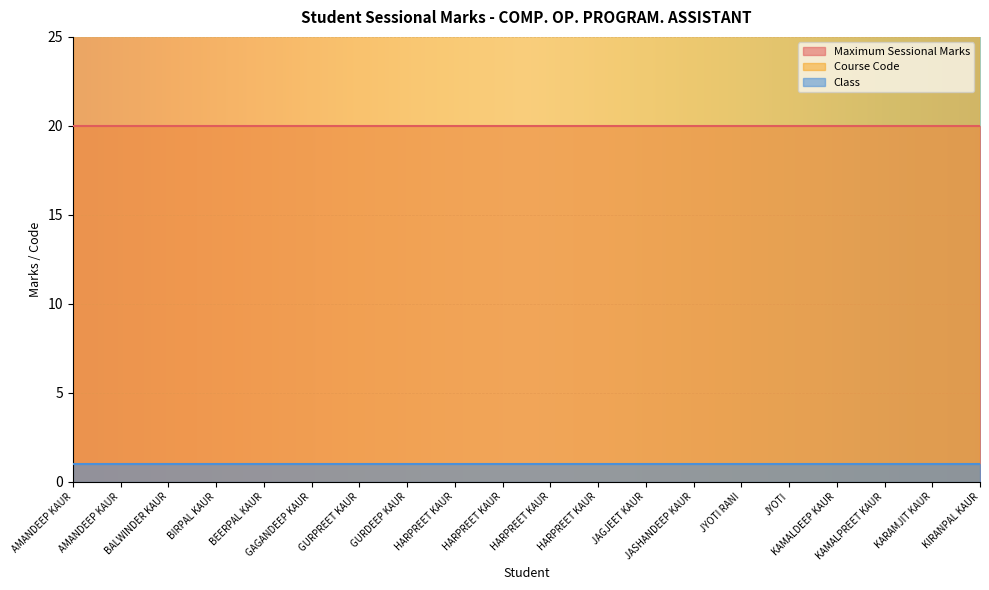

Reading left to right, what are all the values shown in this chart?

Maximum Sessional Marks: 20	20	20	20	20	20	20	20	20	20	20	20	20	20	20	20	20	20	20	20
Course Code: 222	222	222	222	222	222	222	222	222	222	222	222	222	222	222	222	222	222	222	222
Class: 1	1	1	1	1	1	1	1	1	1	1	1	1	1	1	1	1	1	1	1